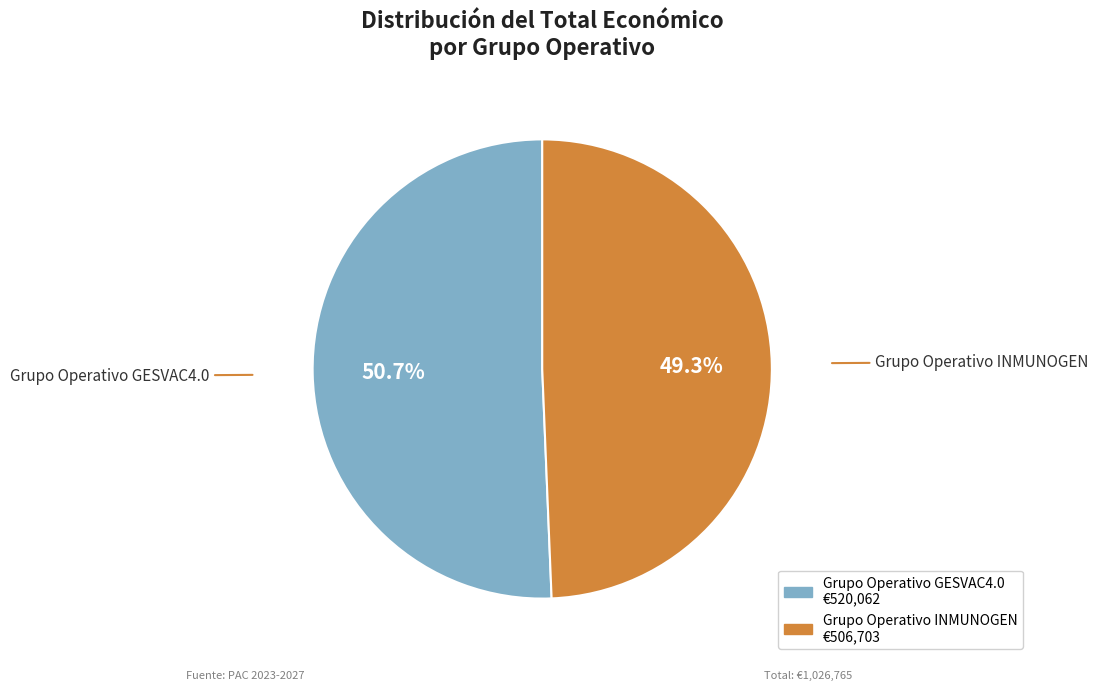

Is there a majority slice in this chart?

Yes